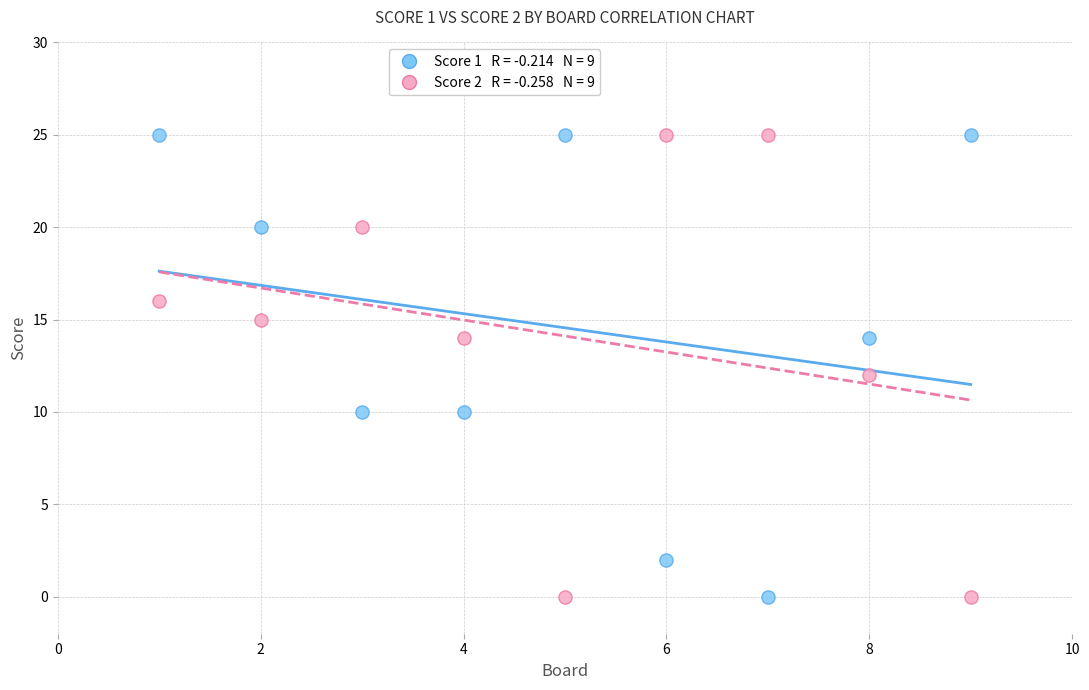

Across all data points, what is the range of Y values (max minus min)?

25